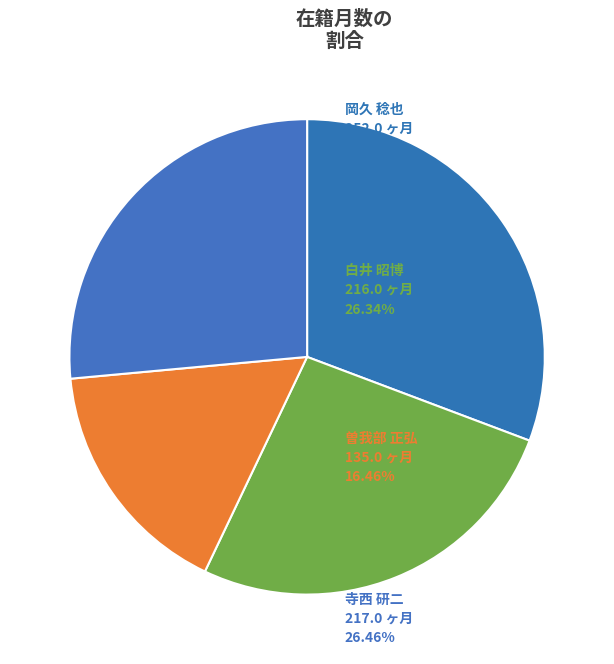

What is the largest slice in the pie chart?

岡久 稔也